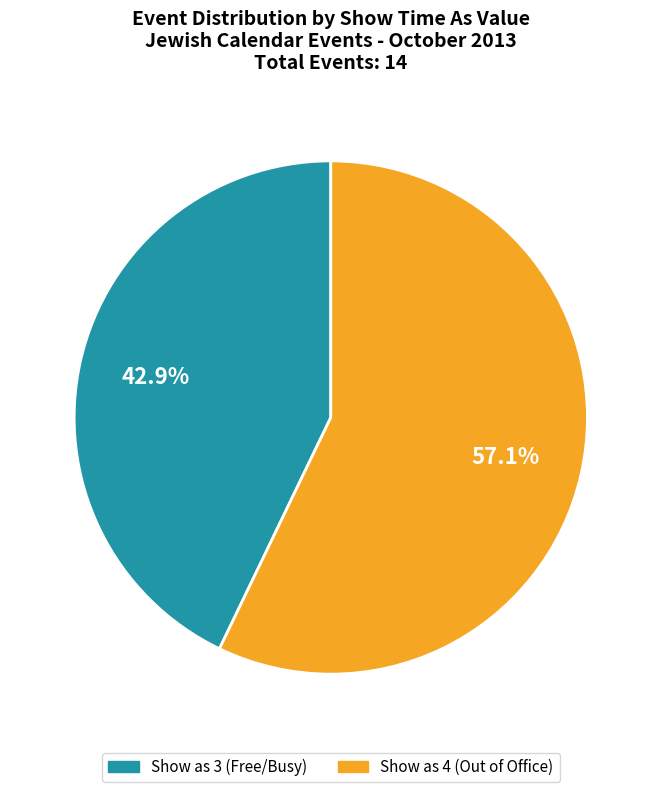

To the nearest percent, what is the average slice percentage?

50%